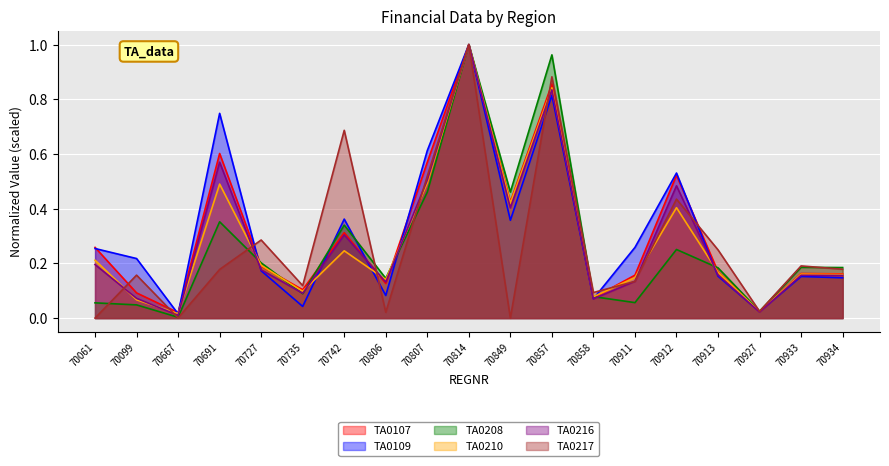

What is the value of the TA0210 point at the 2nd from the left?

0.1